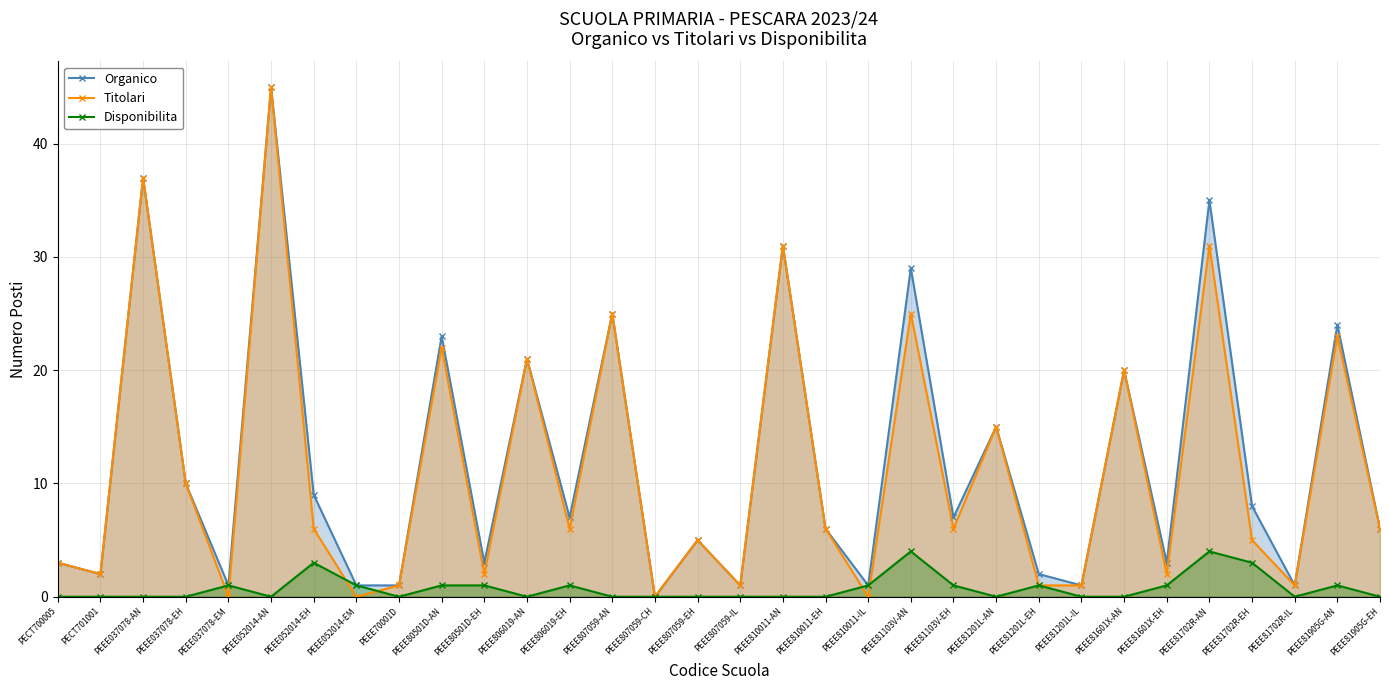

At which category is the sum across all series the highest?

PEEE052014-AN